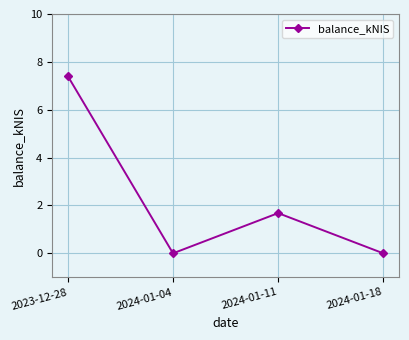

True or false: there are more than 1 points higher than both neighbors.

False